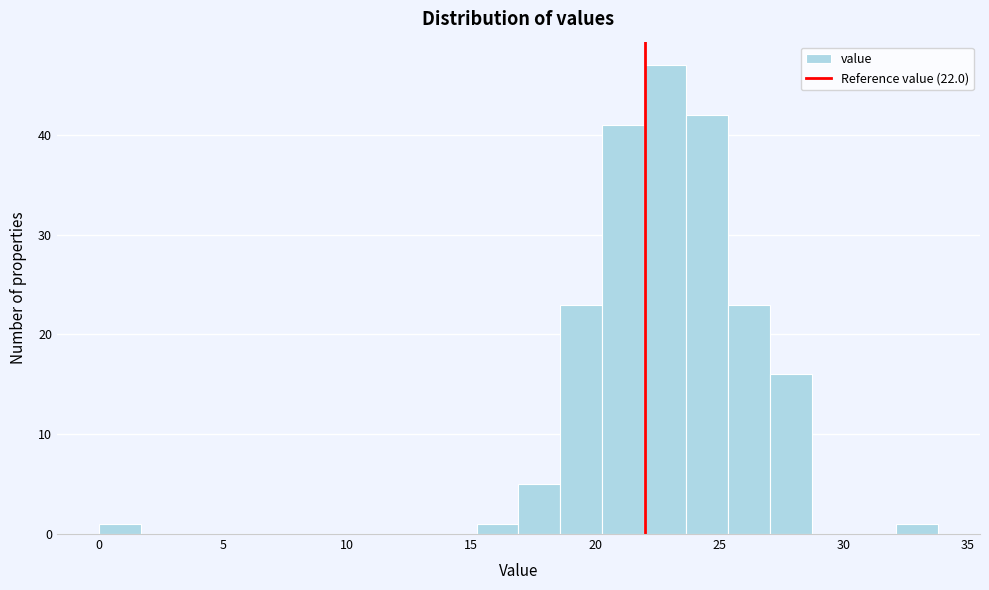

Around what value on the x-axis is the tallest bar? Give the approximate position of its centre, as read against the axis.

23.0